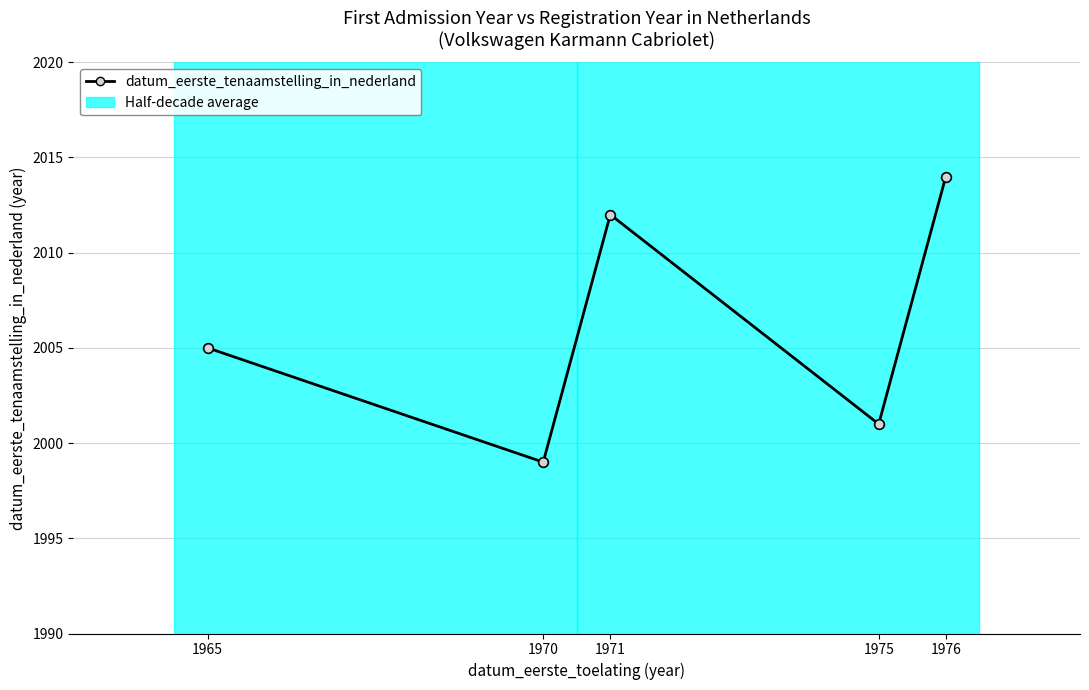

True or false: the data shows 1999 at 1970.

True